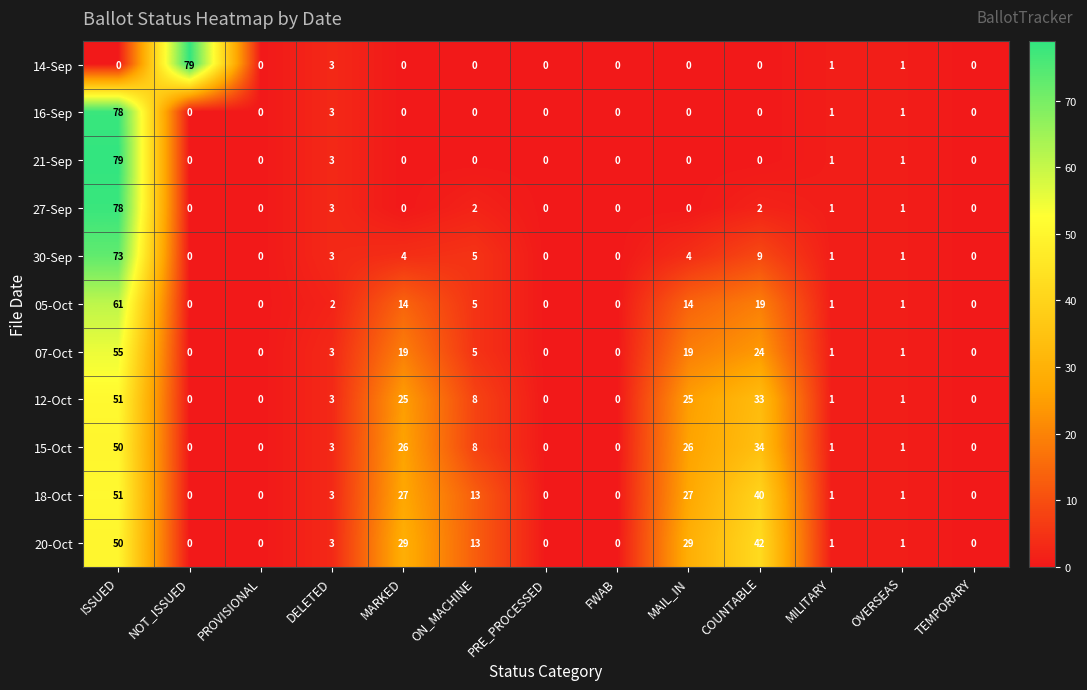

At which label does 30-Sep reach its peak?

ISSUED